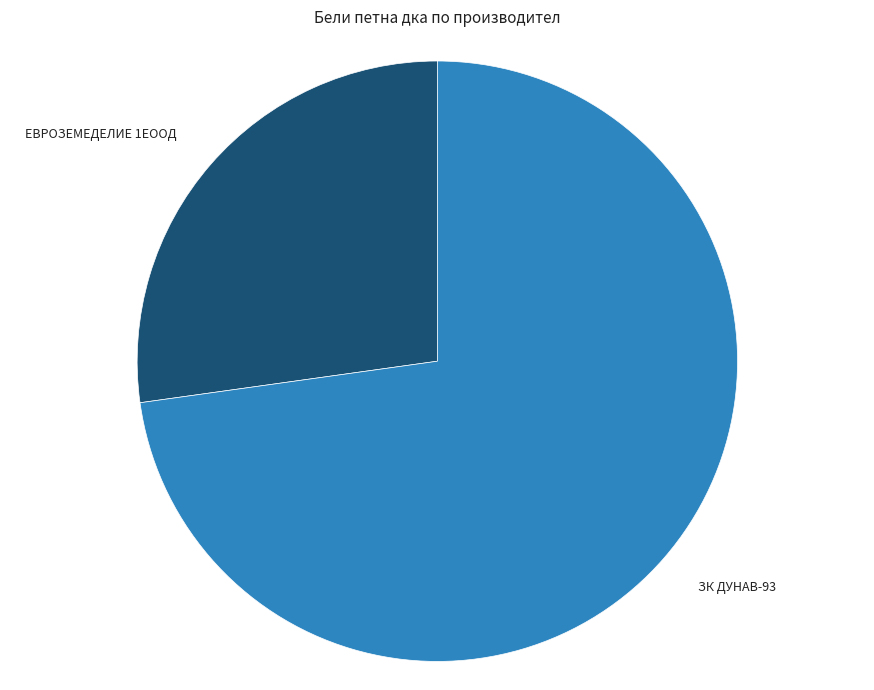

Is there any slice that represents more than half of the pie?

Yes